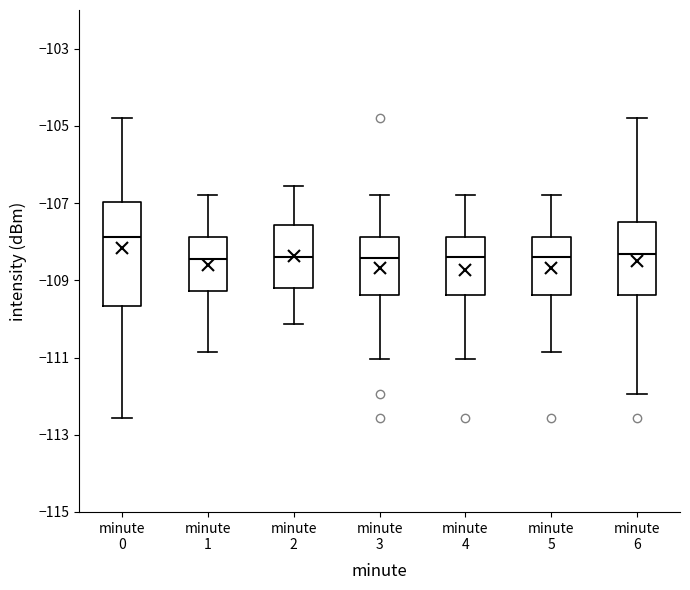

Comparing the boxes themselves (not the whiskers), which one is the tallest?

minute 0